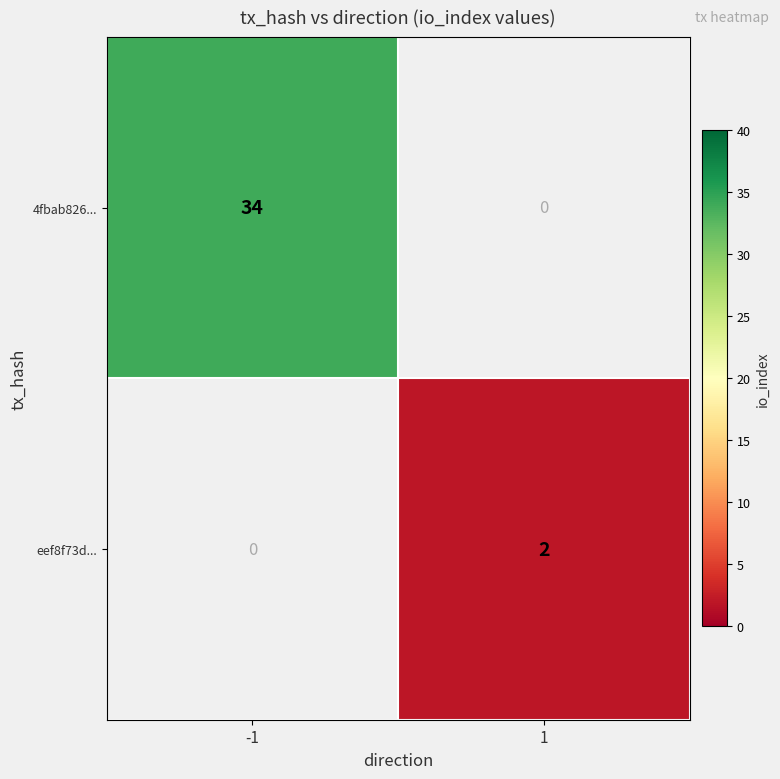

True or false: 4fbab826... has a value of 34 at -1.

True